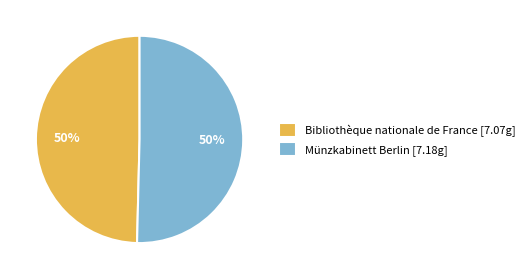

How many segments does this pie chart have?

2